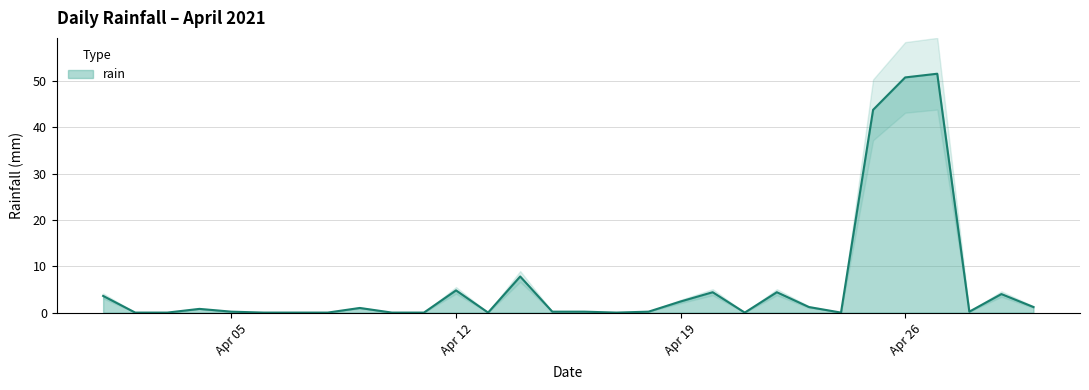

Where is the first local minimum?

2021-04-13